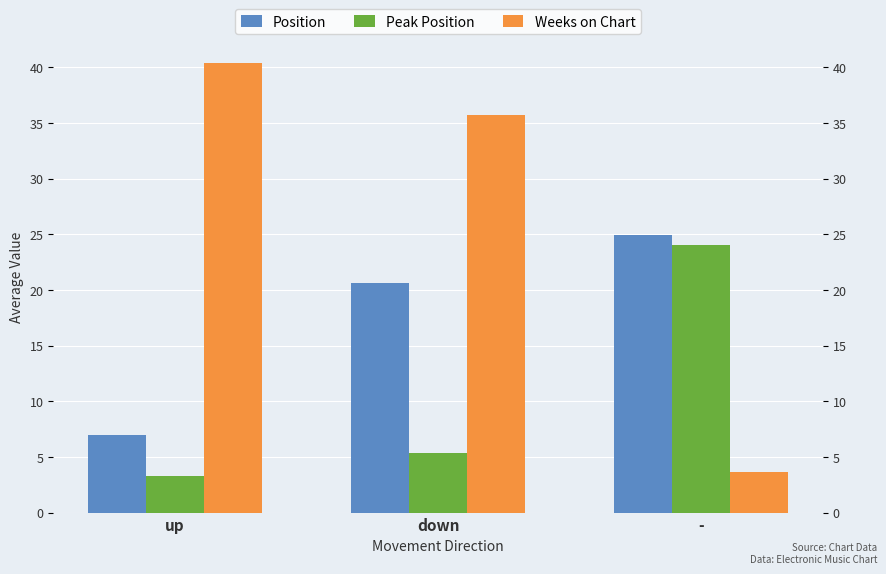

What is the difference between the highest and lowest values at up?

37.1